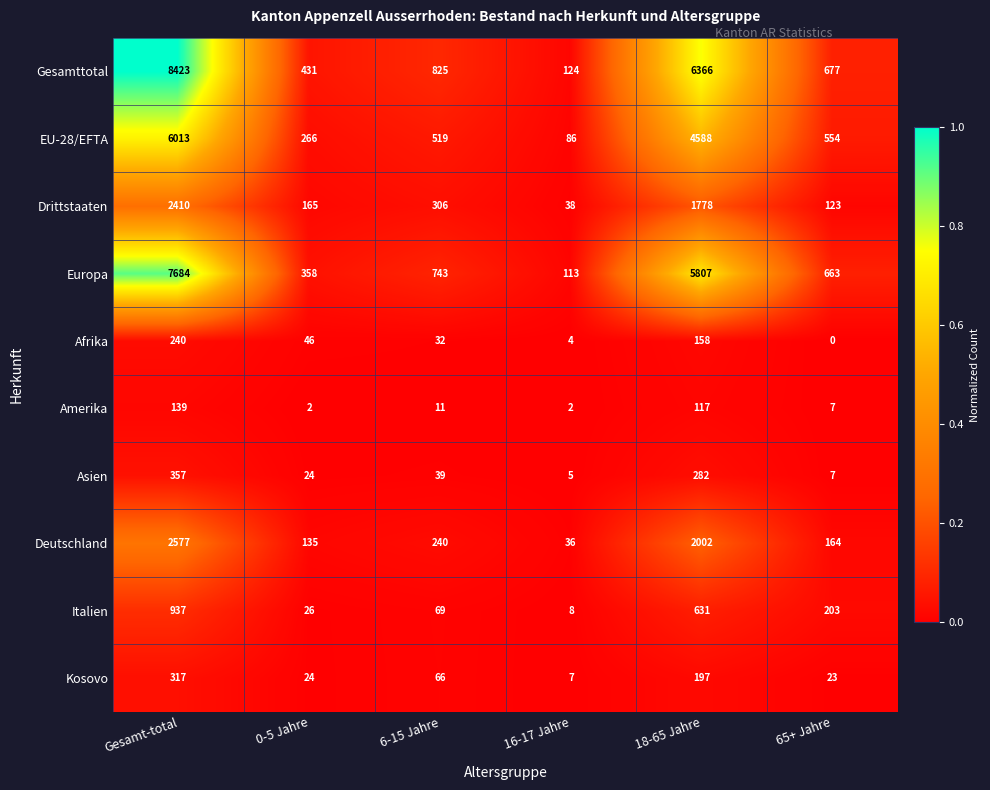

What is the difference between the Afrika values at 18-65 Jahre and 6-15 Jahre?

126